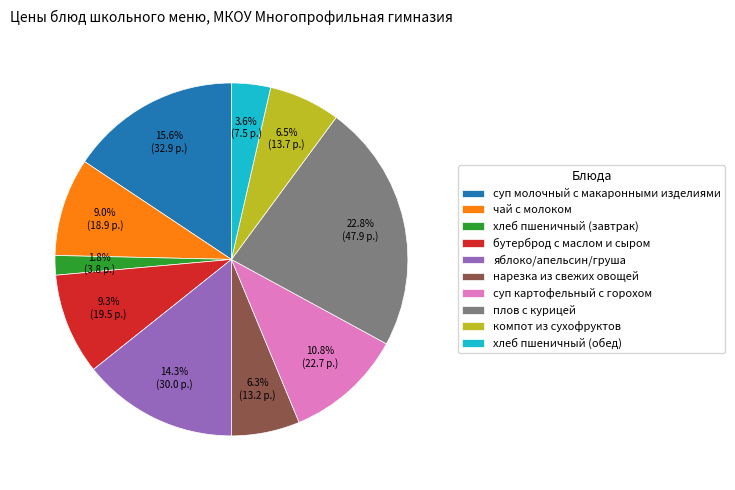

Does нарезка из свежих овощей represent more than half of the total?

No